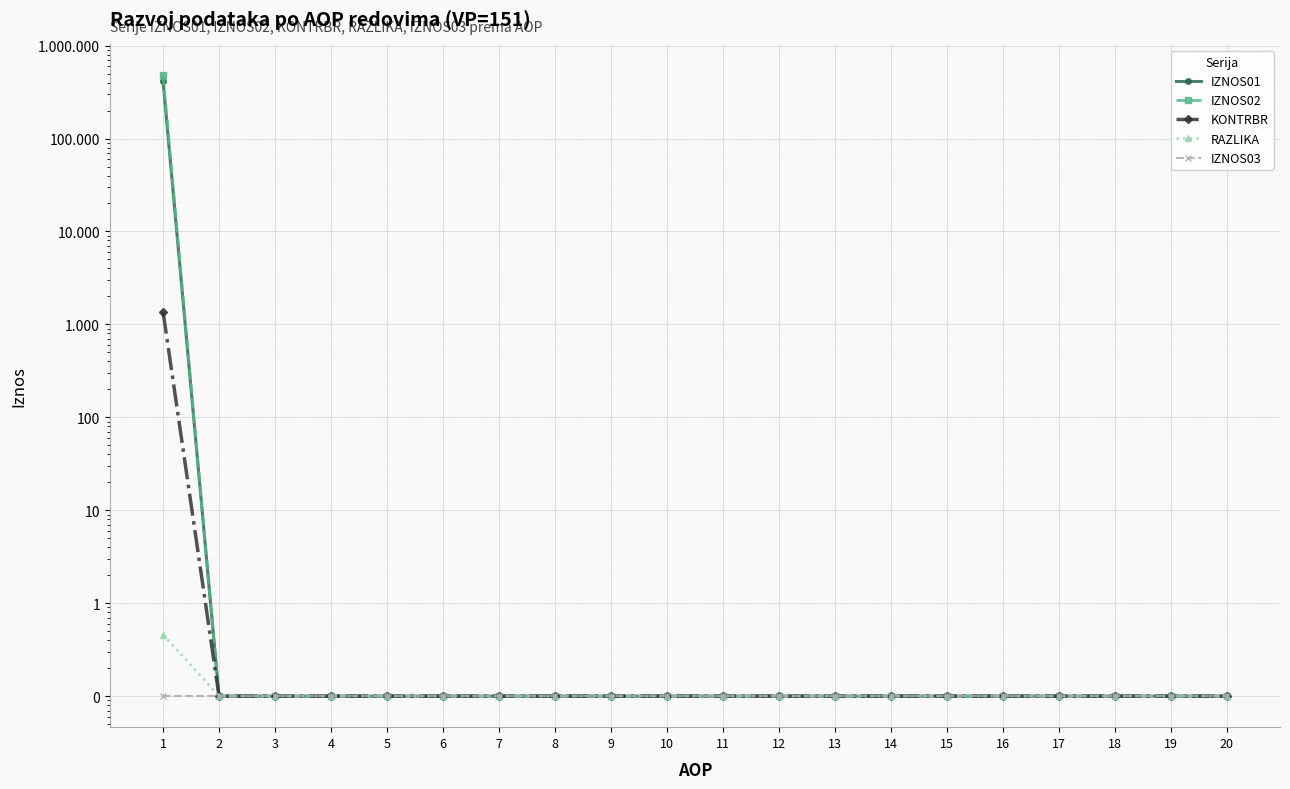

True or false: KONTRBR and IZNOS02 intersect in this chart.

False